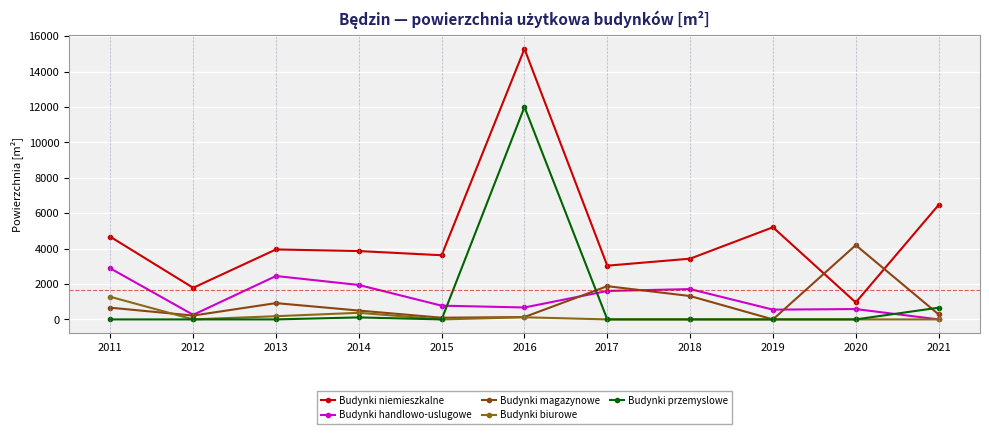

At which category does the chart reach its peak across all series?

2016